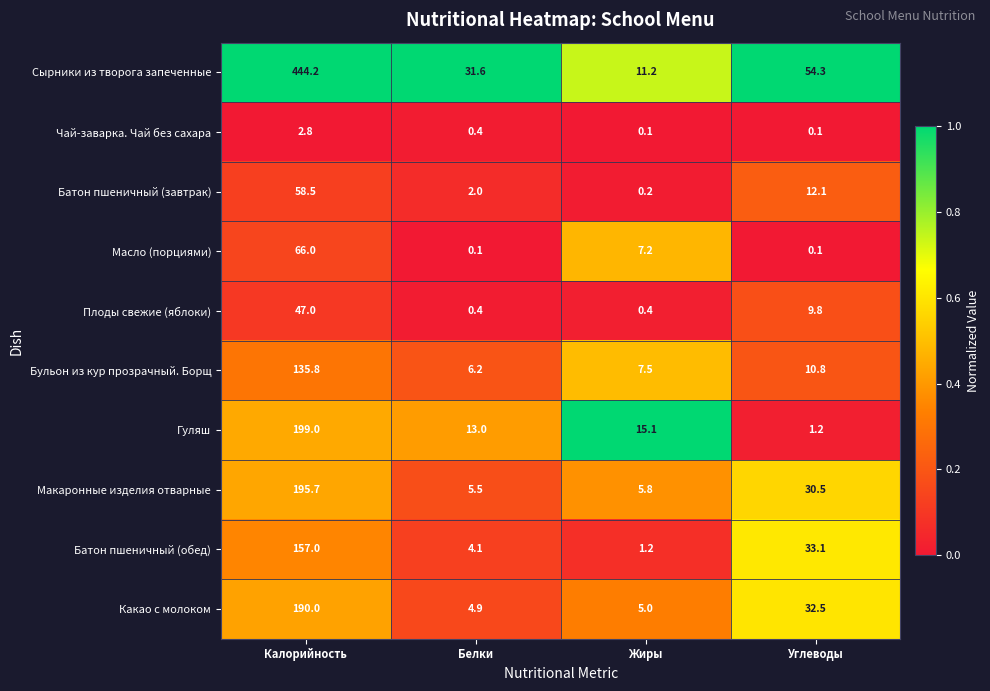

What is the average value of the Батон пшеничный (завтрак) series?

18.2